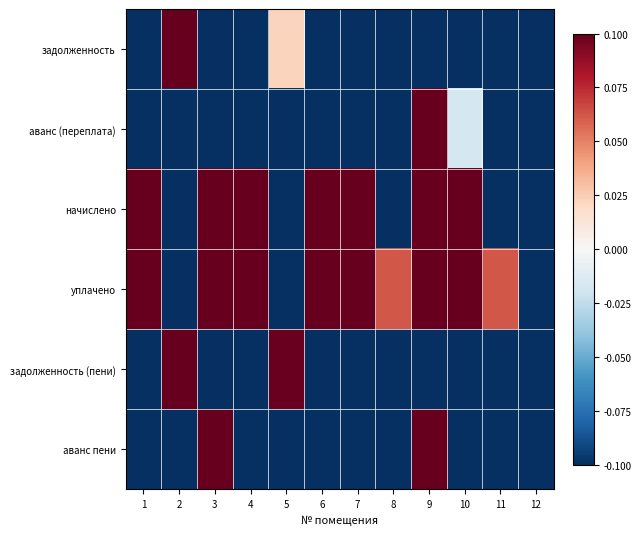

Which series changed the most between 6 and 11?

начислено